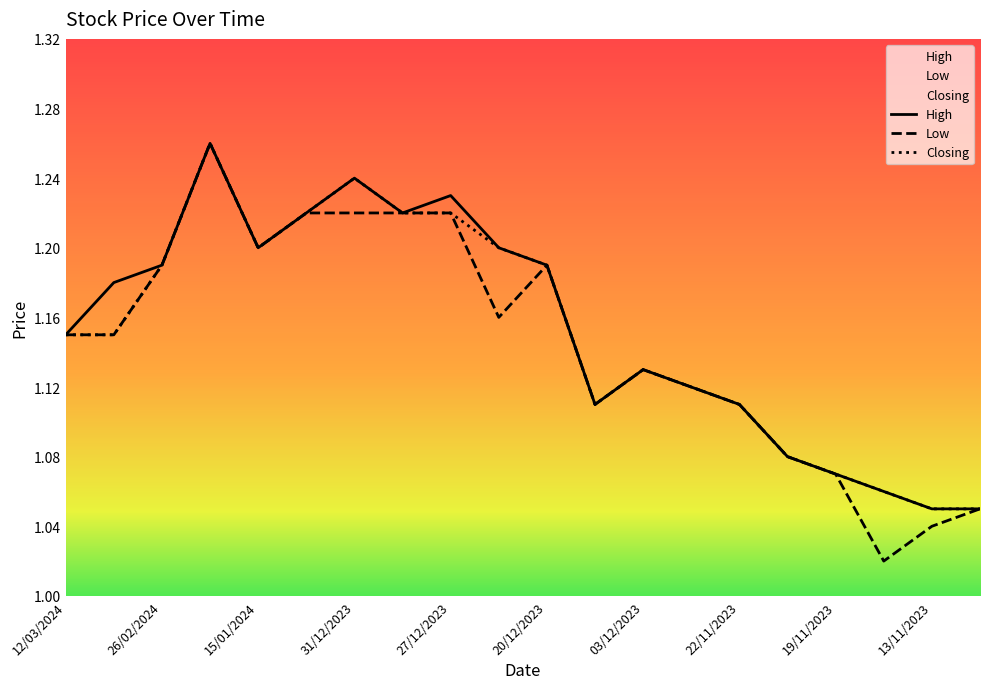

True or false: Low and Closing cross at least once.

False